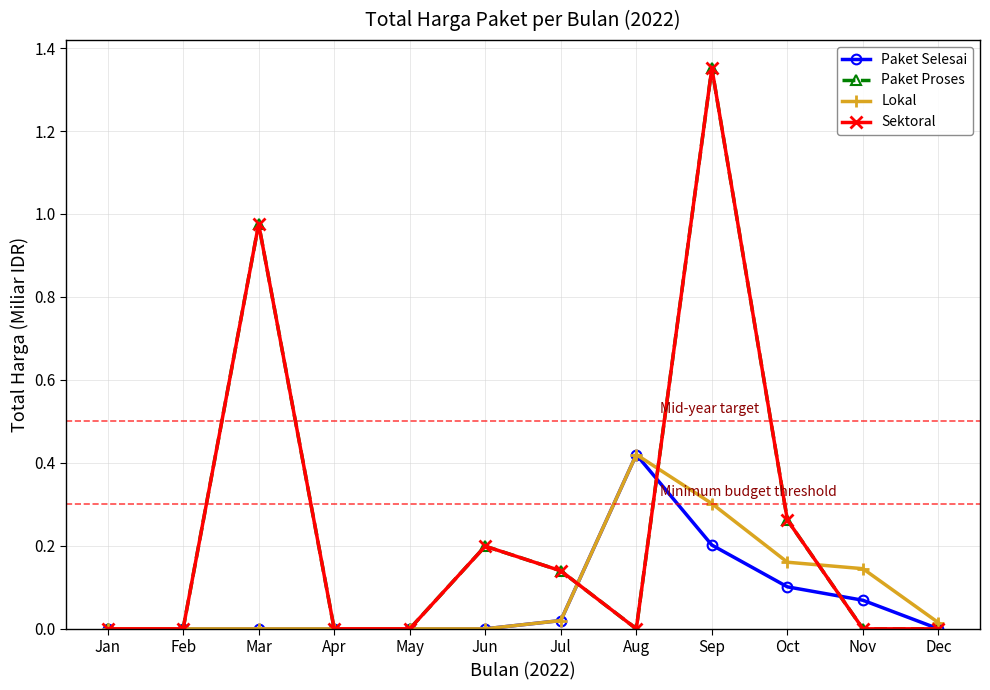

Does the chart have visible grid lines?

Yes